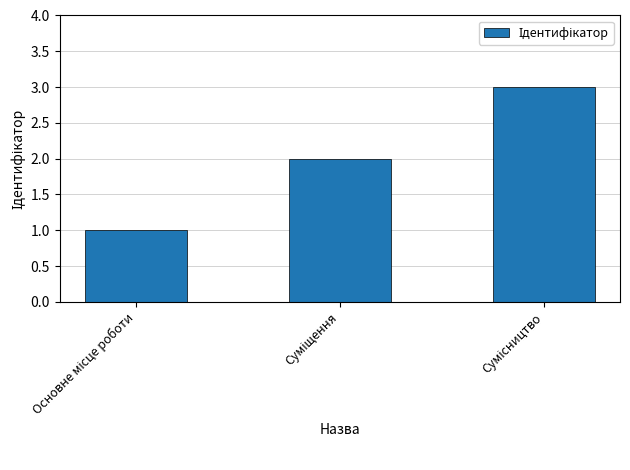

What is the maximum value shown in the chart?

3